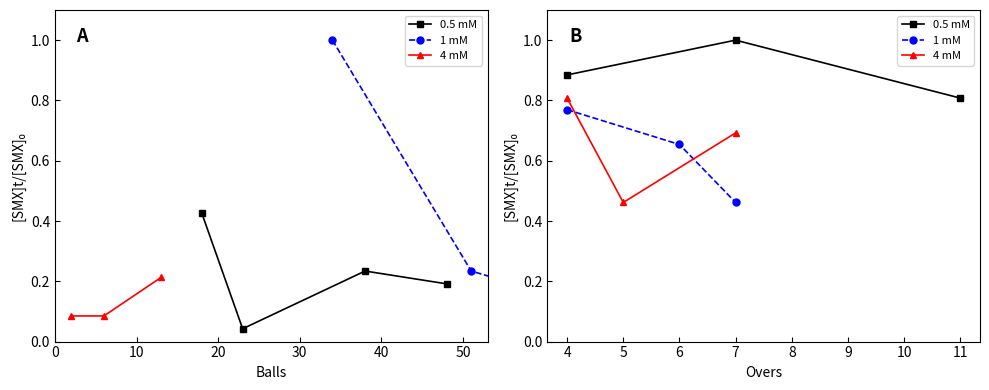

What are all the series names shown in the legend?

0.5 mM, 1 mM, 4 mM